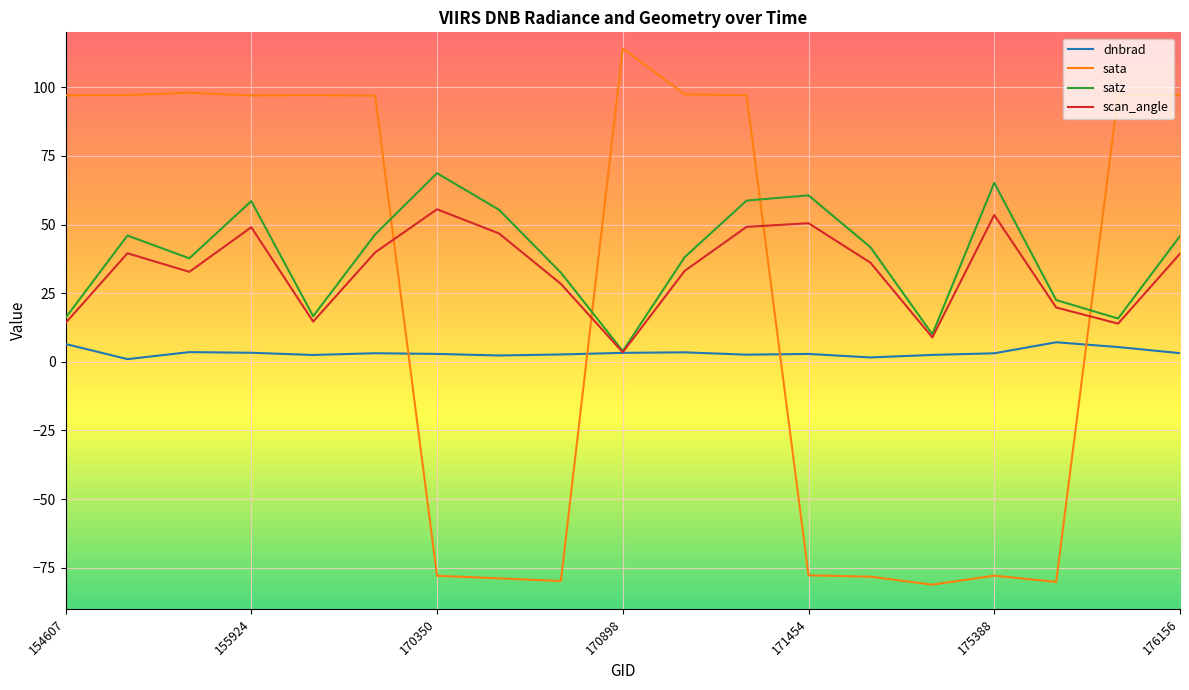

Rank the series by their average value, from highest to lowest.

satz, scan_angle, sata, dnbrad